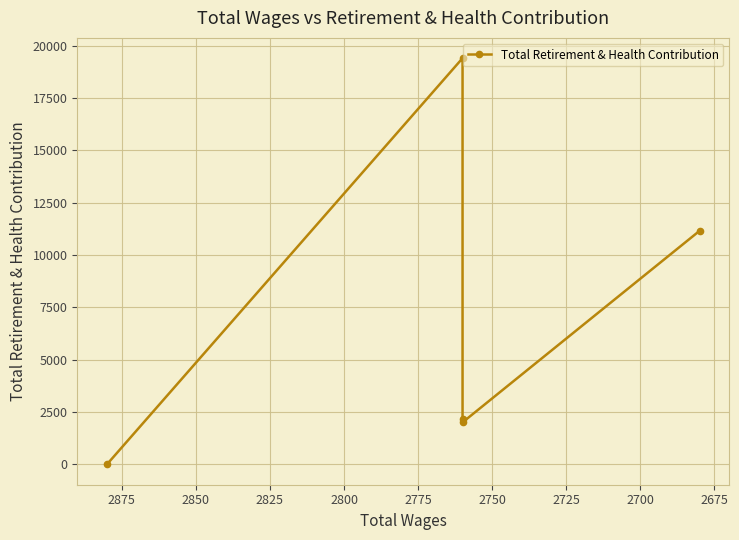

How many values are above zero?

4